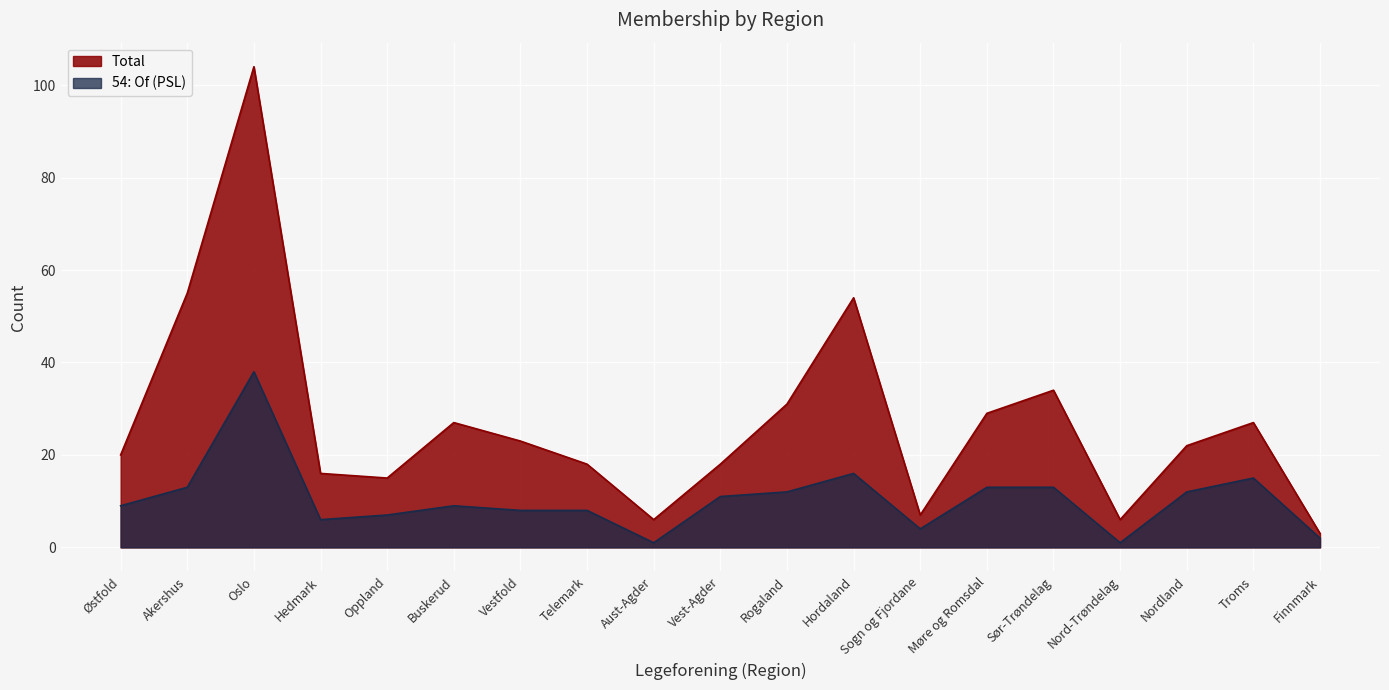

True or false: 54: Of (PSL) has more than 1 interior local peaks.

True